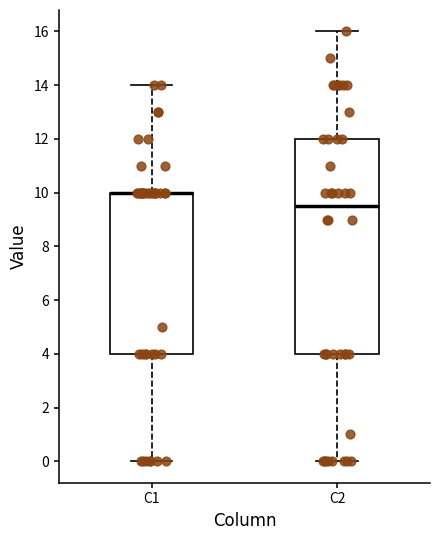

Where does the upper whisker of the box for C1 end on the y-axis? The values are not printed on the chart, so give them approximately, as read against the axis.

14.0